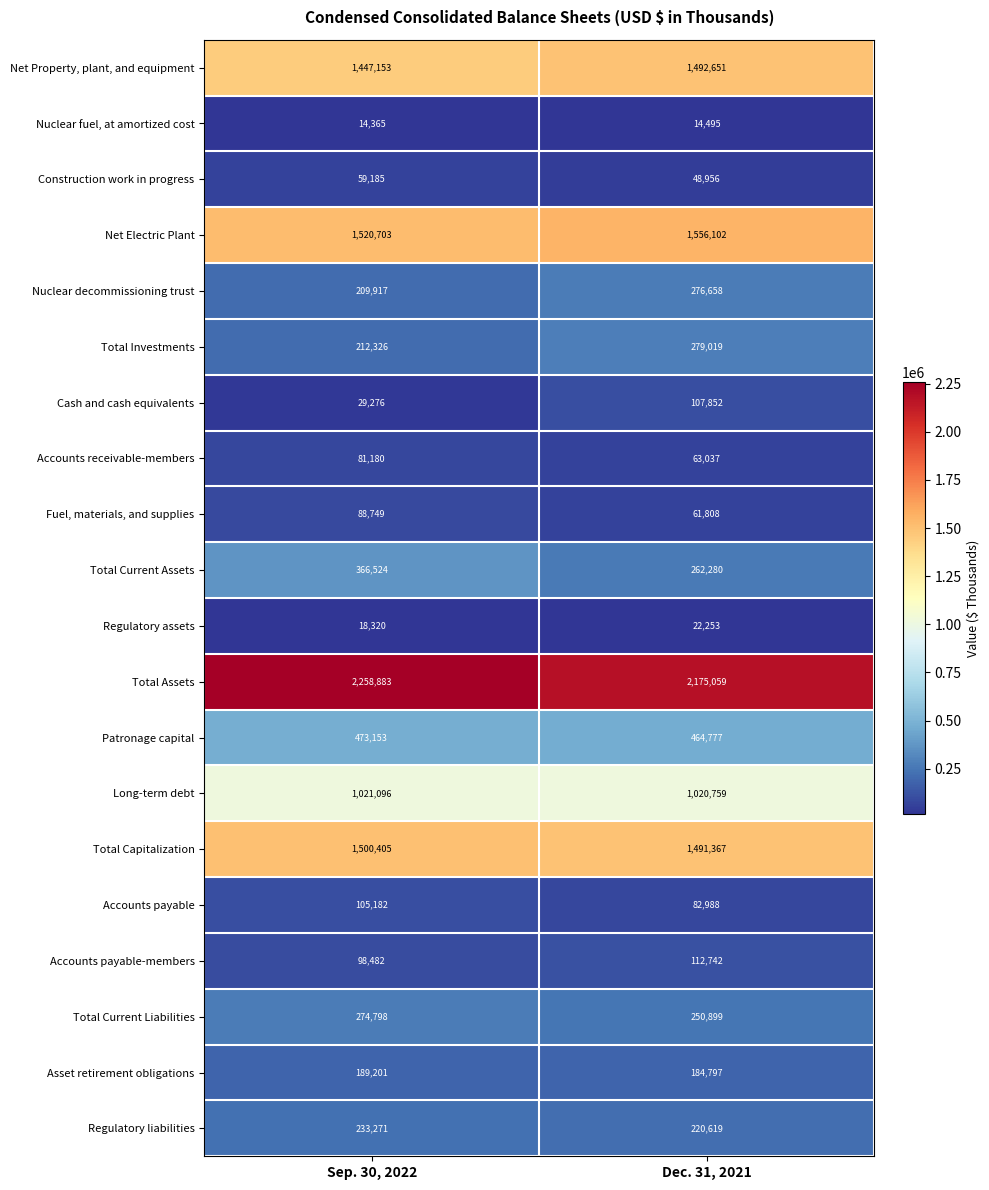

At which label is Nuclear decommissioning trust closest to 243287?

Sep. 30, 2022